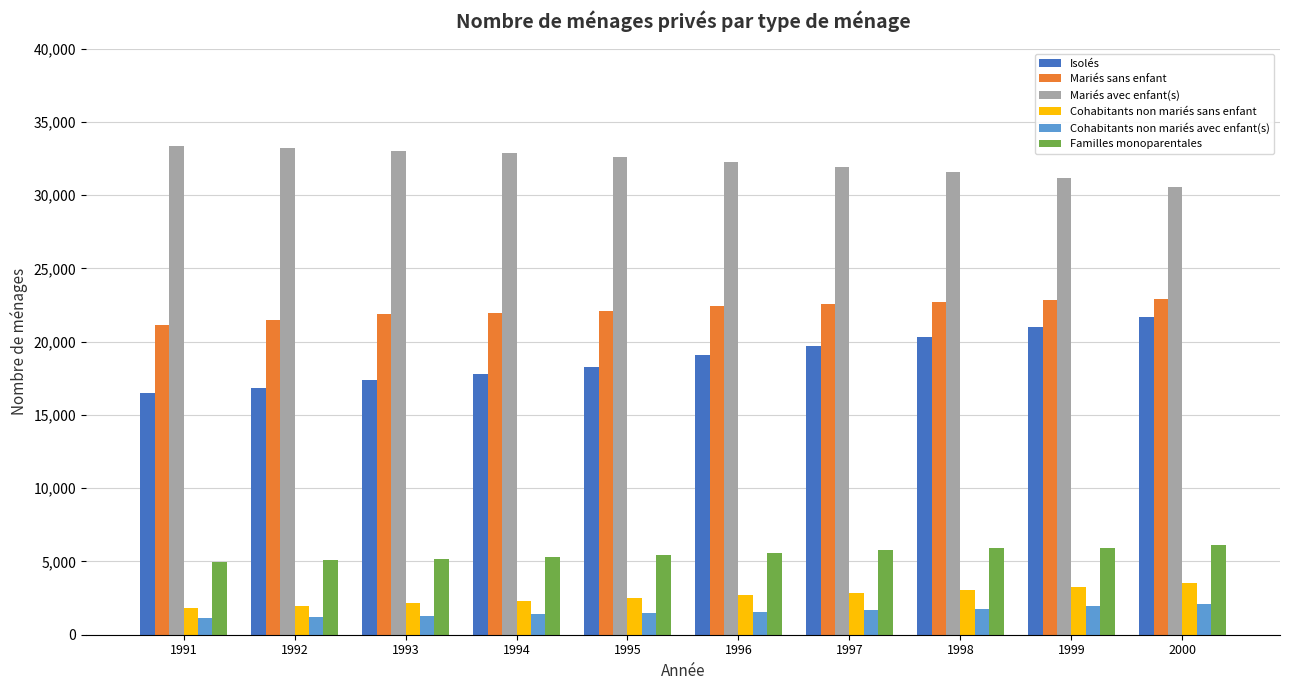

What is the spread (max minus min) of values at 1993?

31708